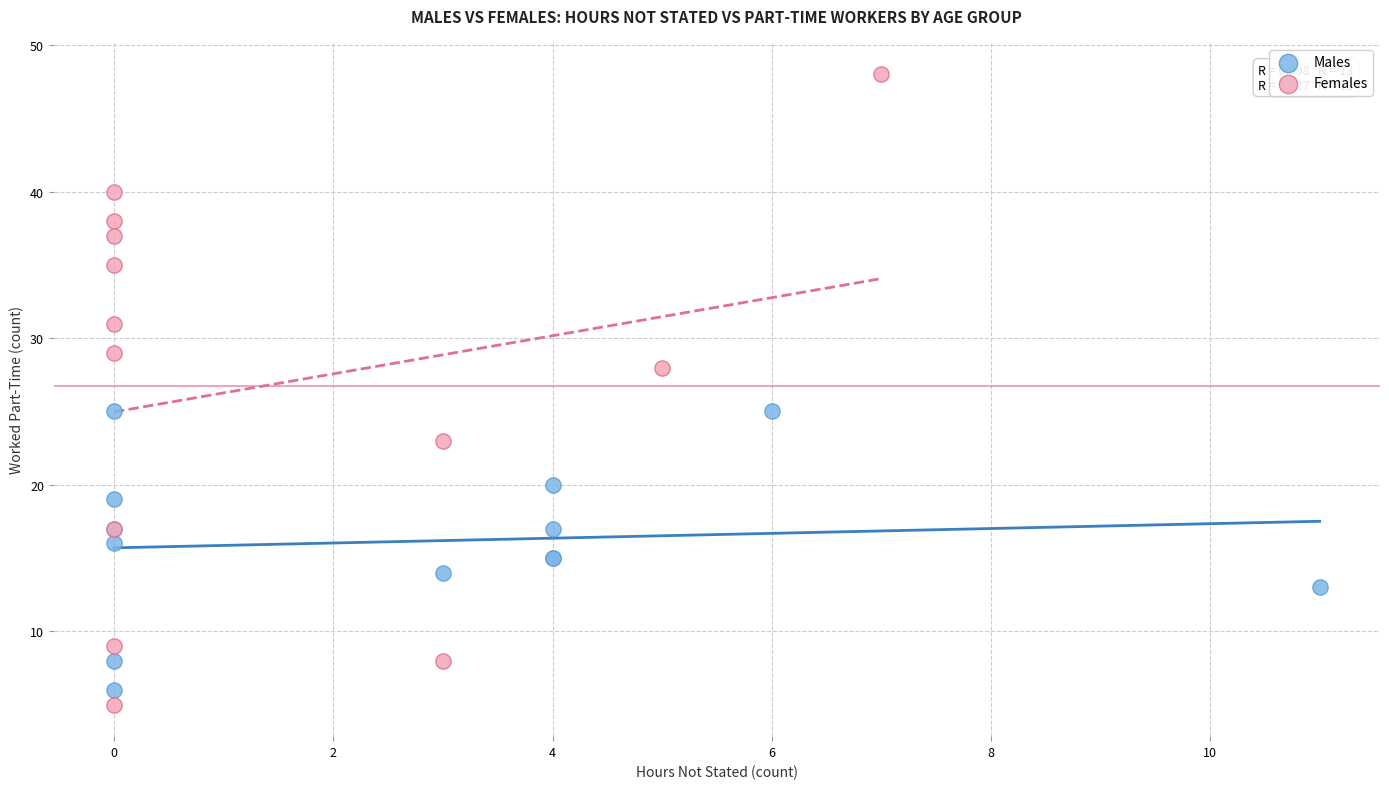

Which series contains the highest Y value?

Females